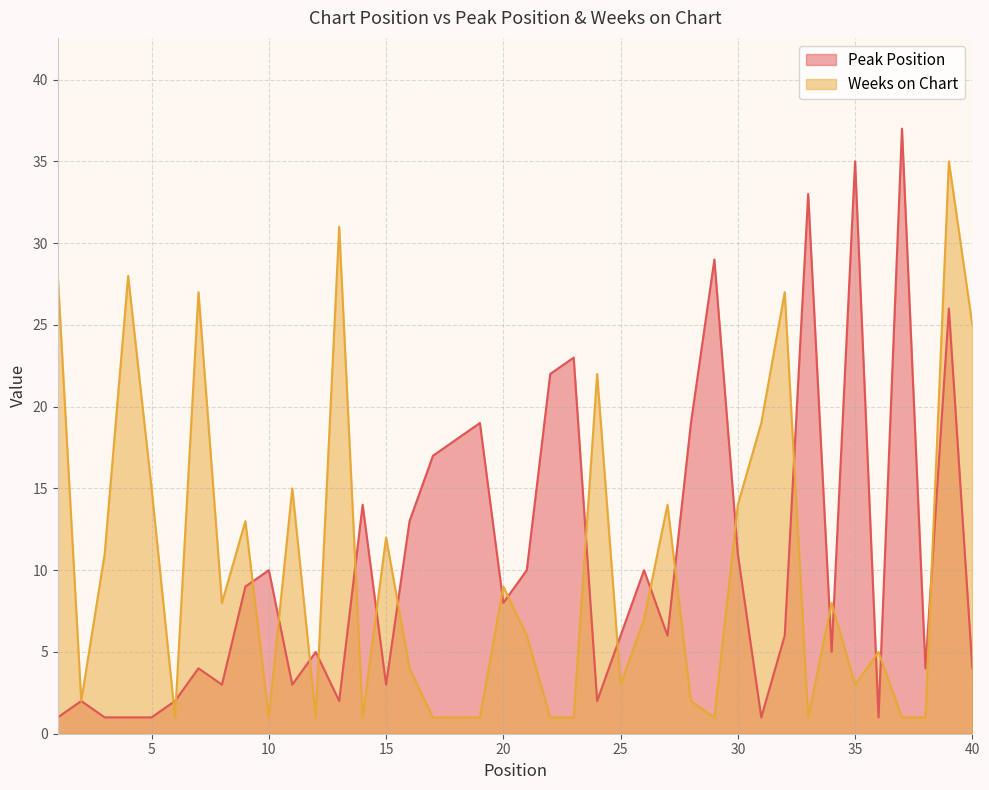

Which series ends up on top after the final intersection of Weeks on Chart and Peak Position?

Weeks on Chart